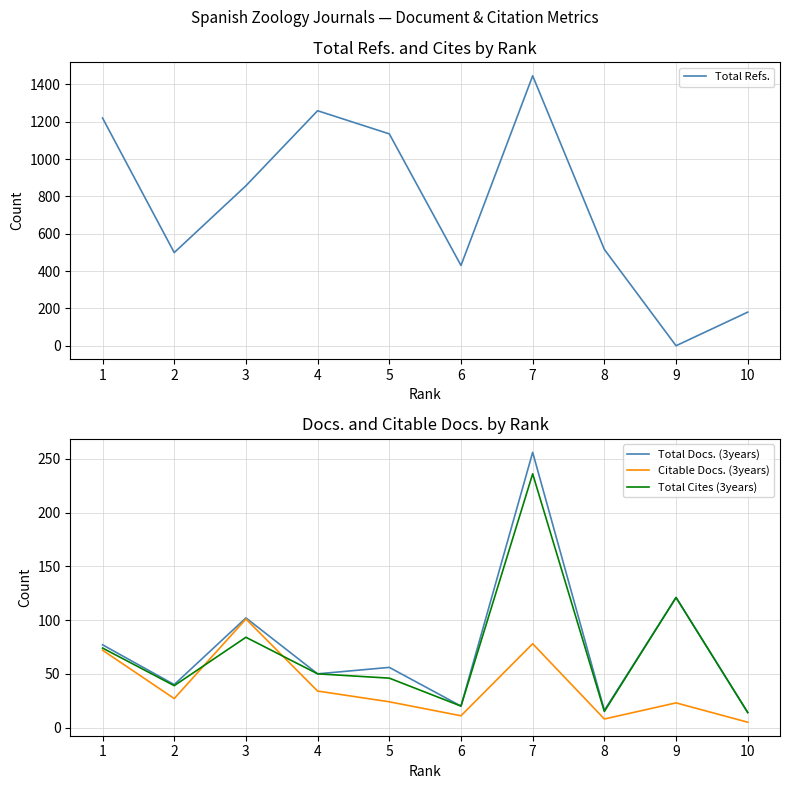

What is the lowest value of the Total Cites (3years) series?

14